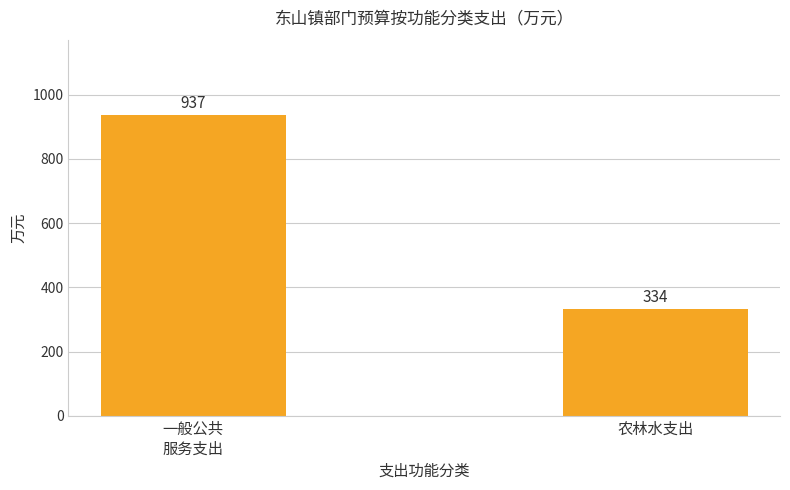

Count the values in the range 334 to 937.

2